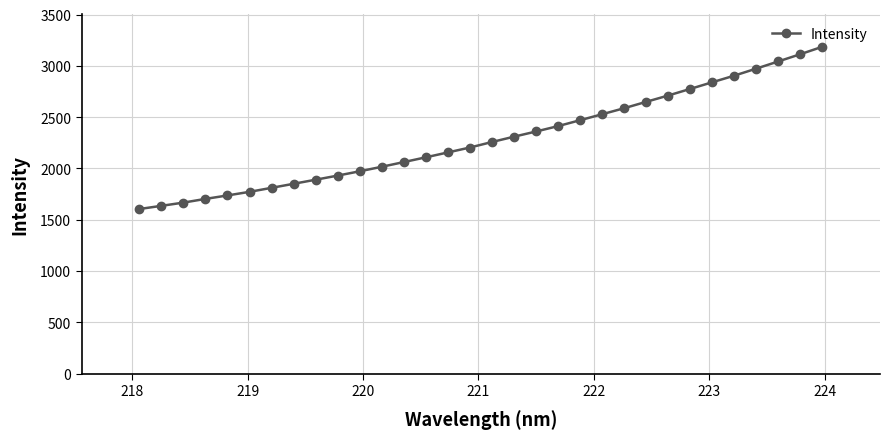

What is the maximum value shown in the chart?

3185.5